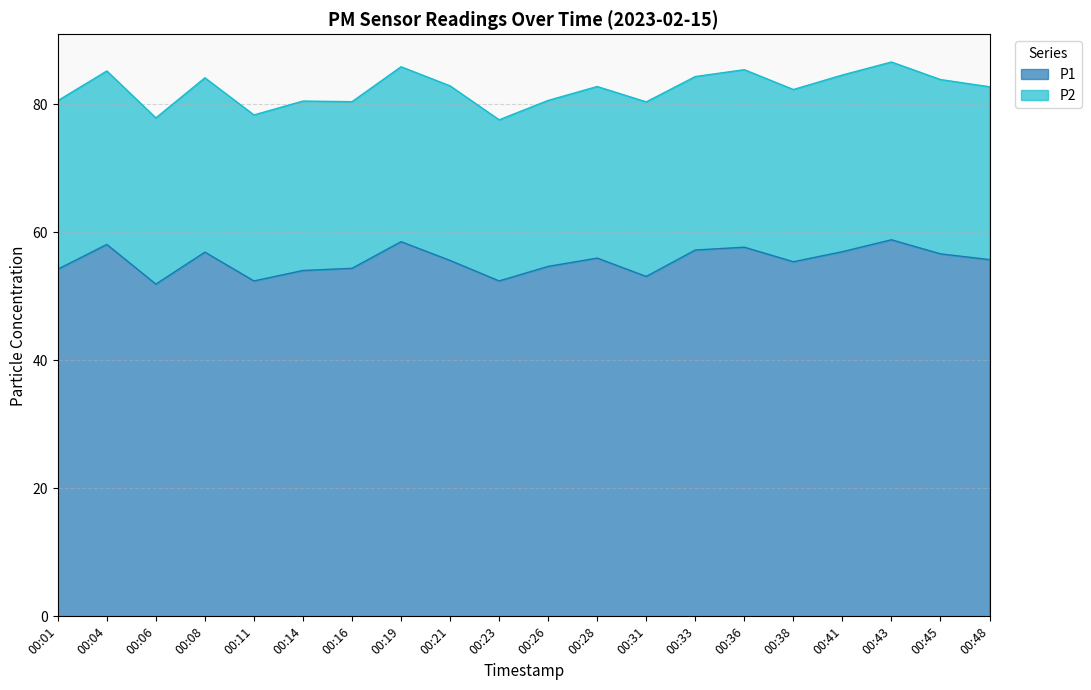

What is the difference between the values at 00:48 and 00:11?

3.3